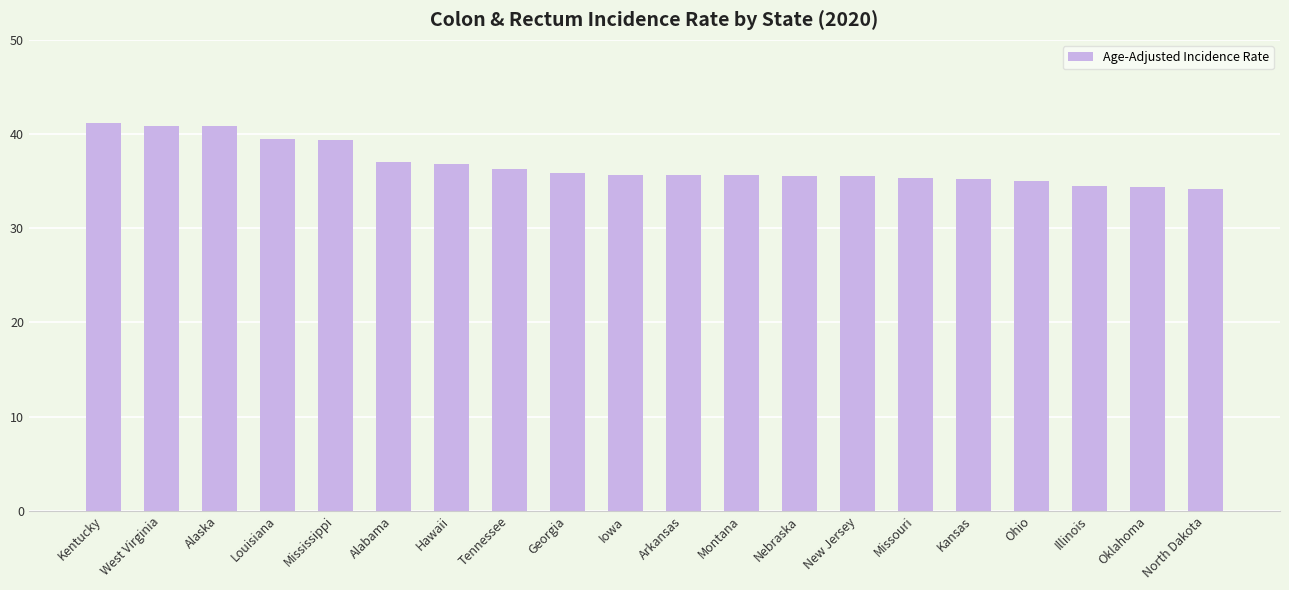

What is the maximum value shown in the chart?

41.2